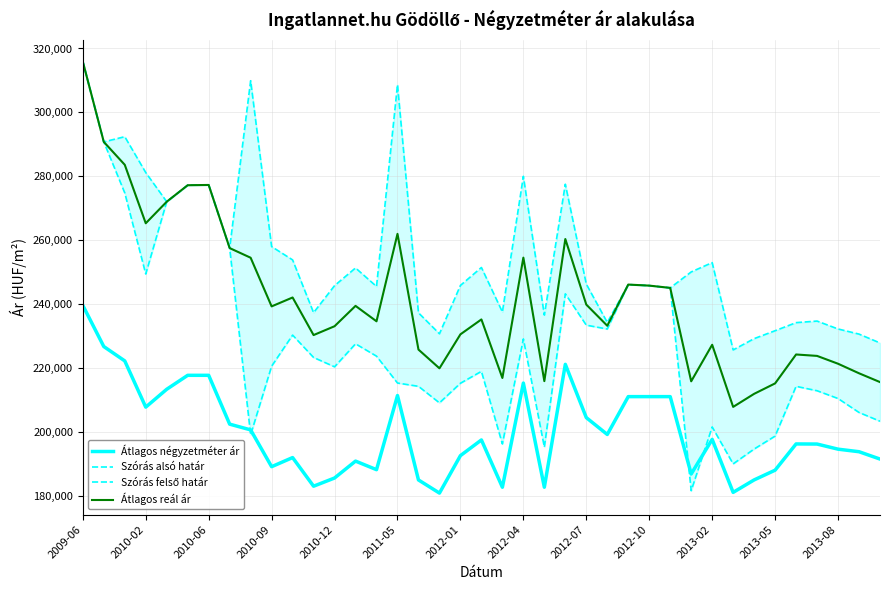

True or false: Átlagos reál ár and Átlagos négyzetméter ár intersect in this chart.

False